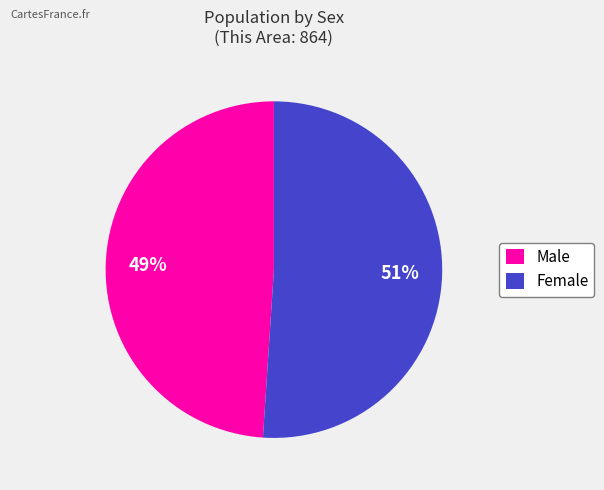

How many segments does this pie chart have?

2